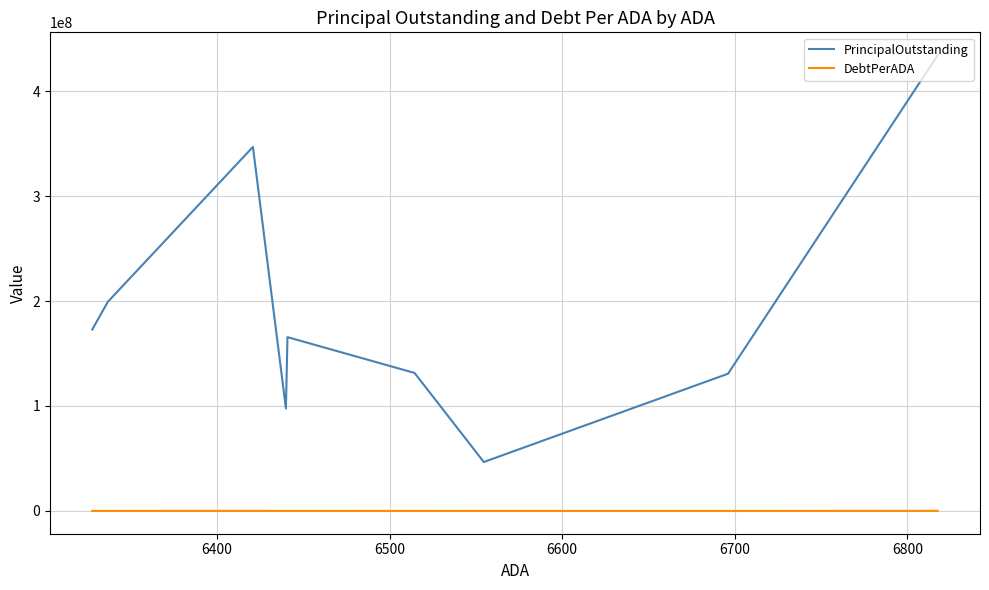

What is the greatest value displayed?

434325000.0